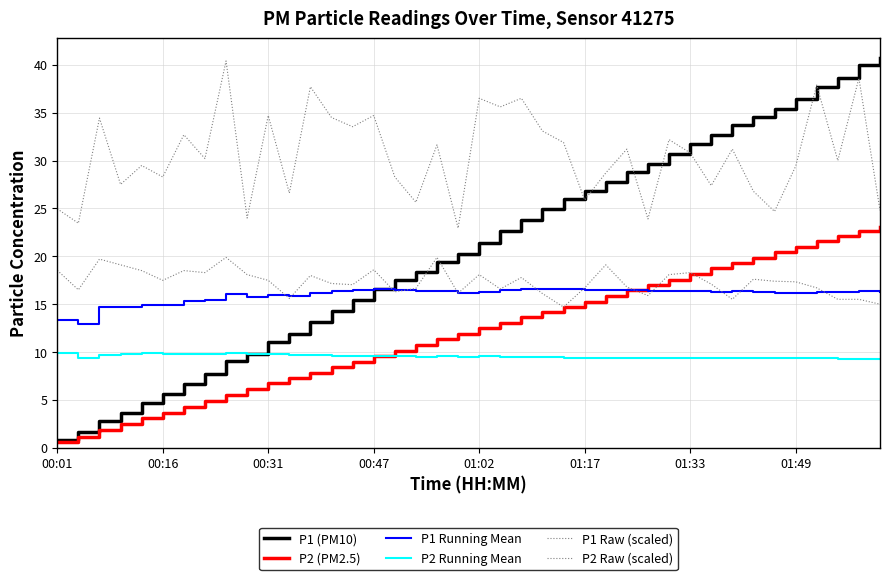

True or false: P1 Running Mean and P2 Running Mean intersect in this chart.

False